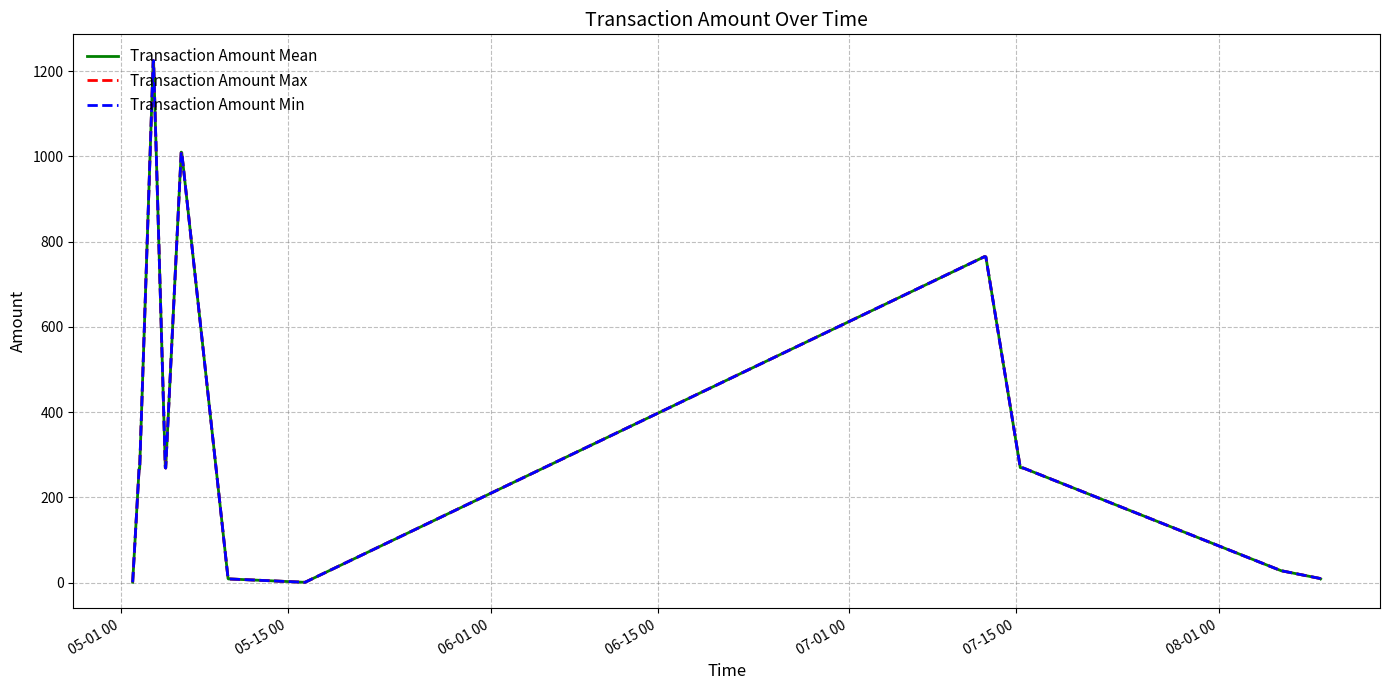

What is the highest value of the Transaction Amount Max series?

1225.0